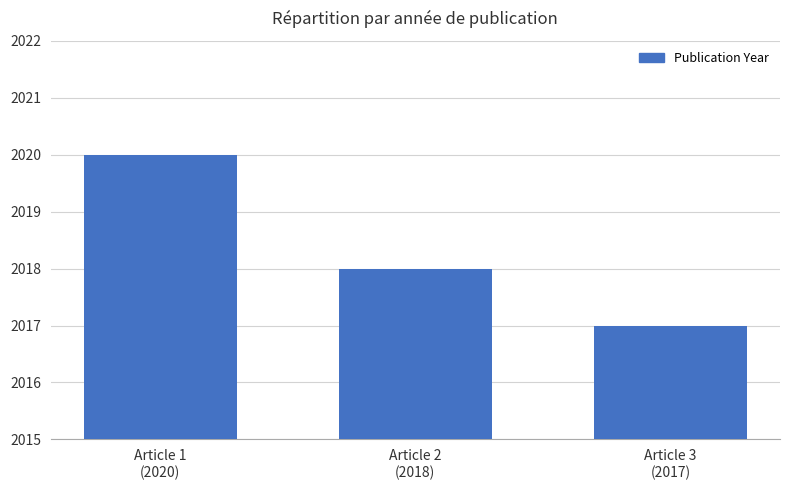

List the labels in order of value, smallest first.

Article 3
(2017), Article 2
(2018), Article 1
(2020)